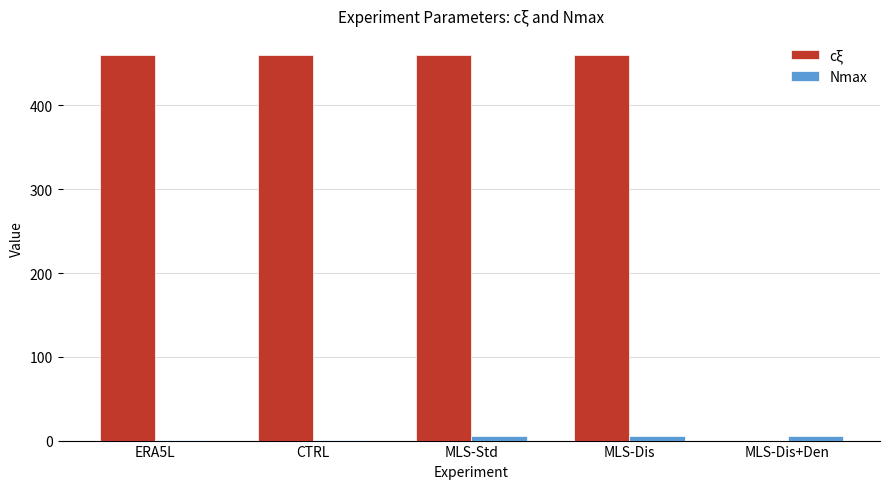

What is the sum of all cξ values?

1840.0